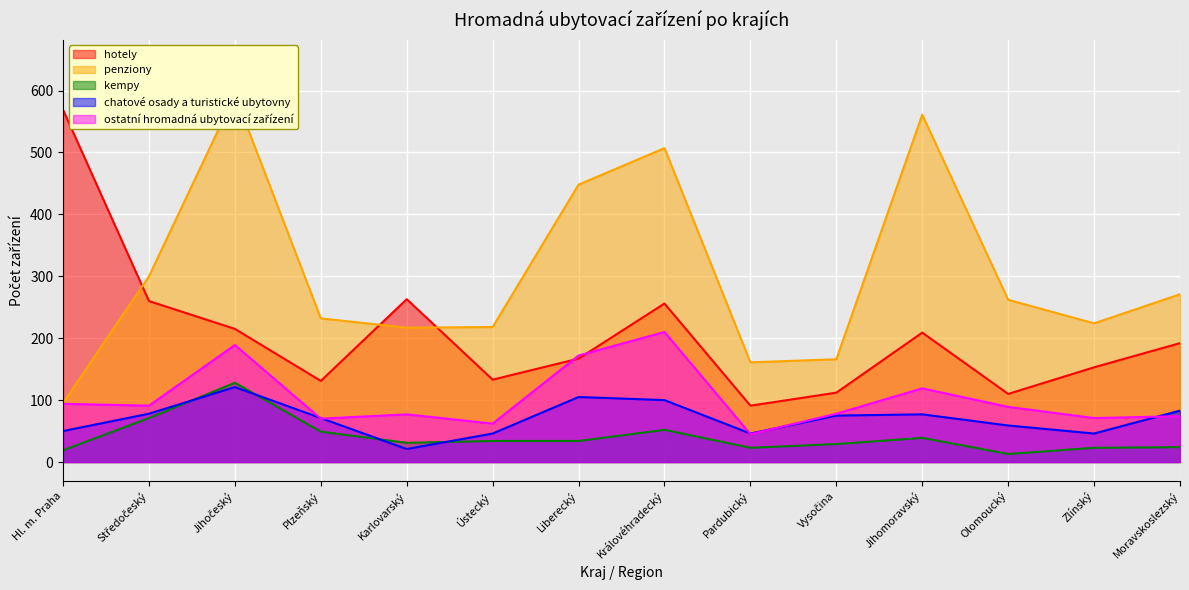

Which has a higher value, Liberecký or Ústecký?

Liberecký